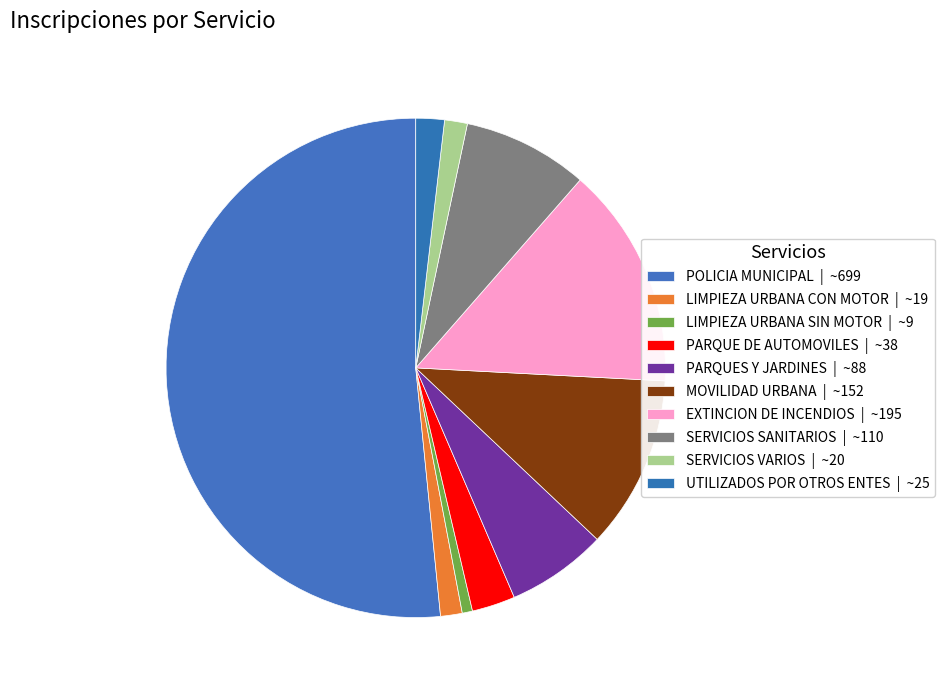

What is the largest slice in the pie chart?

POLICIA MUNICIPAL